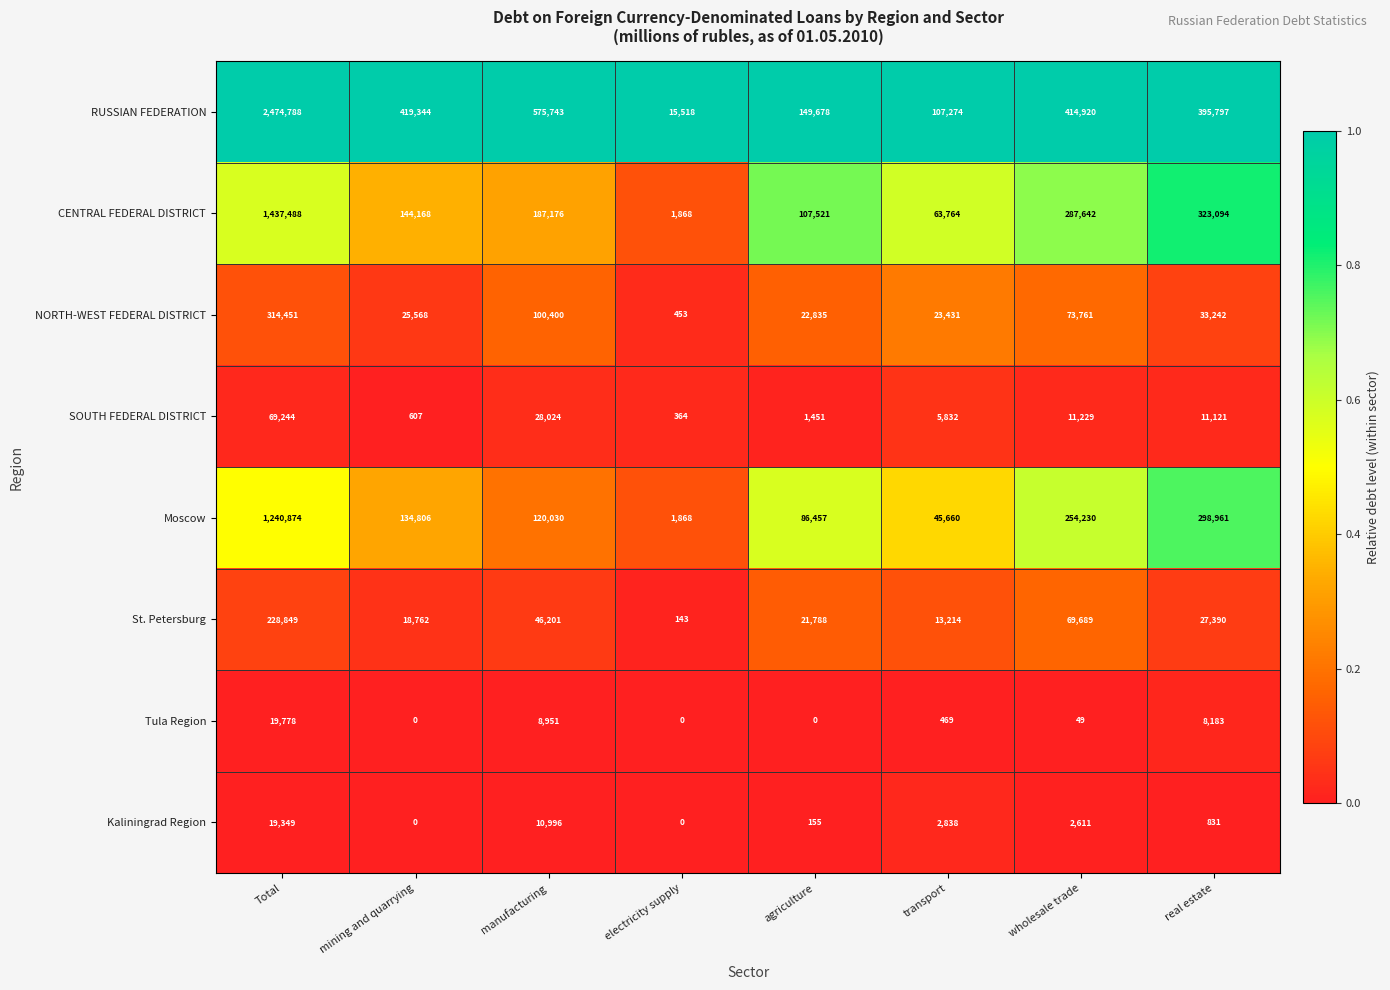

What is the total value across all series at agriculture?

389885